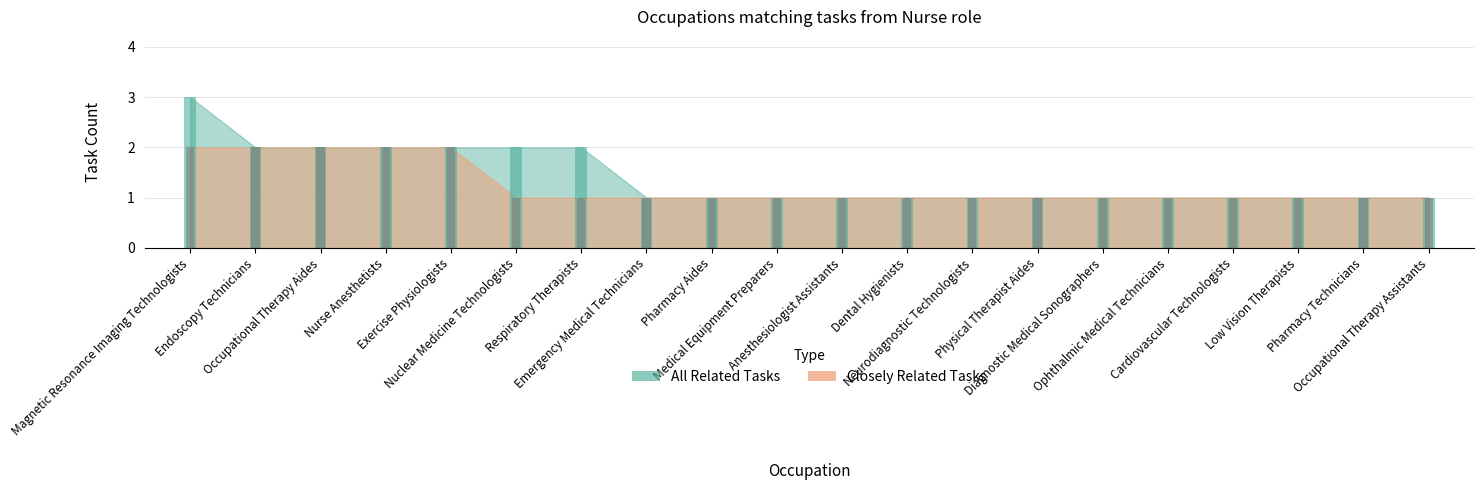

What is the sum of the Closely Related Tasks values at Respiratory Therapists and Nurse Anesthetists?

3